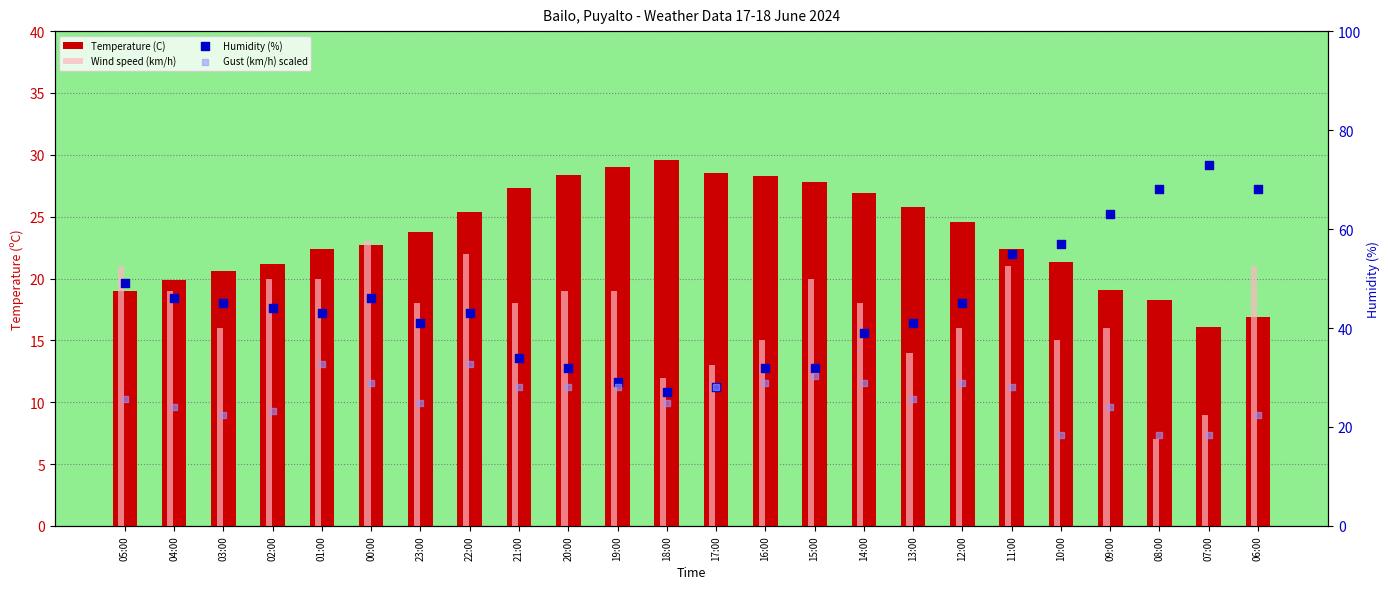

Is the value of Gust (km/h) scaled at 02:00 greater than the value of Temperature (C) at 22:00?

No